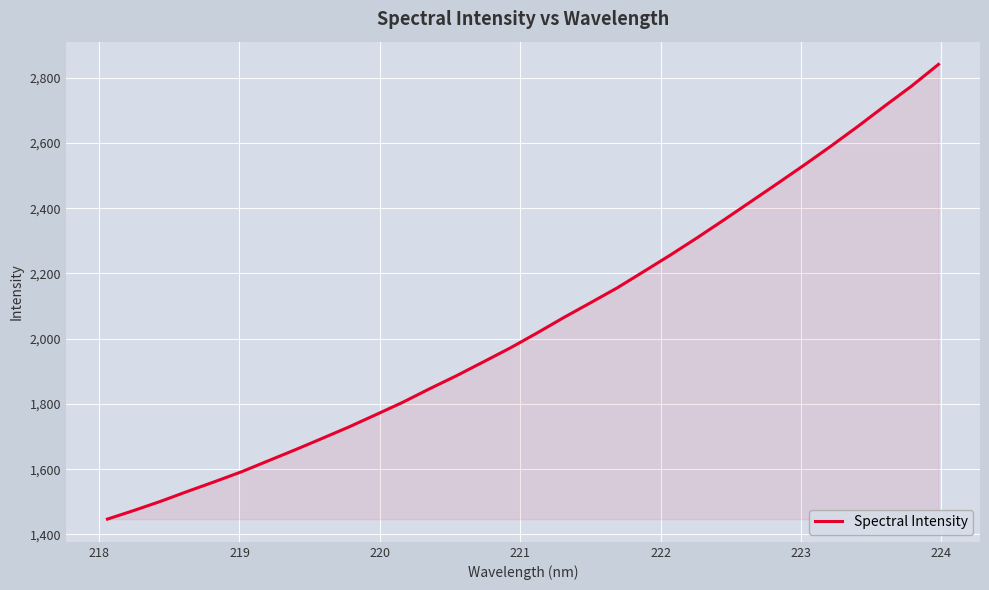

Does the chart display data point markers on the line(s)?

No